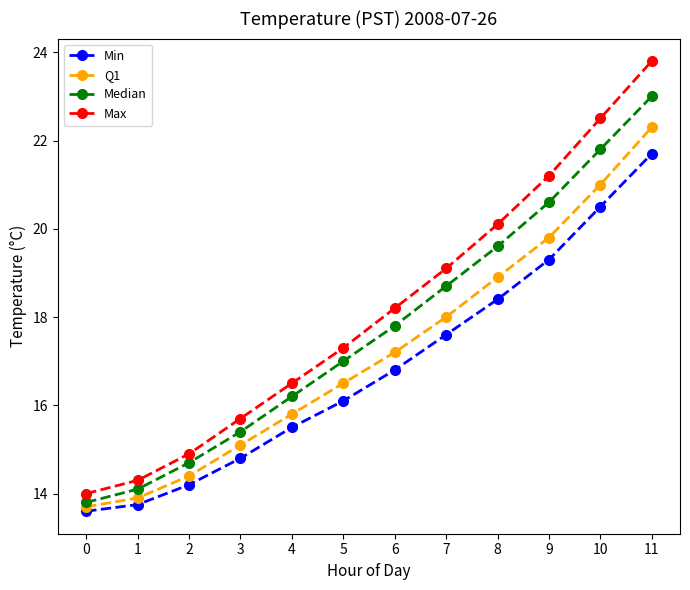

At which label is Min closest to 17?

6